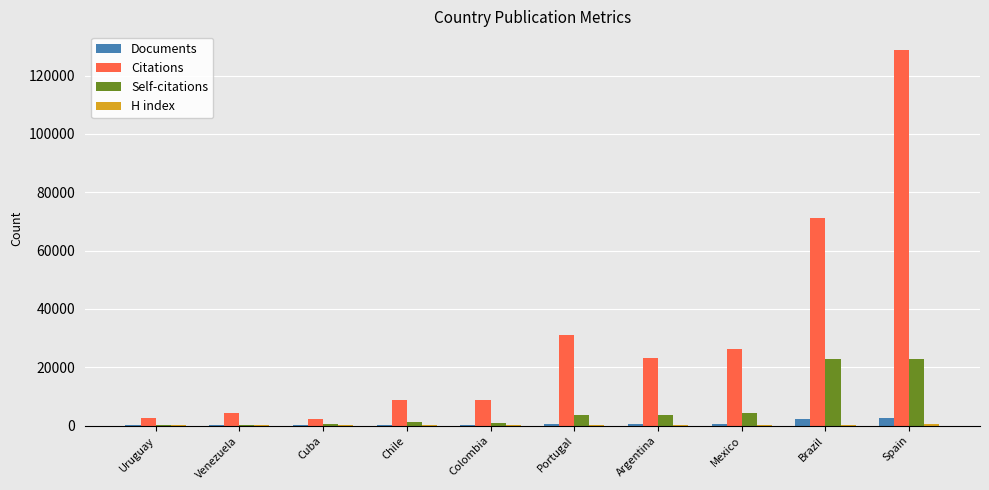

Is it true that Citations equals 2635 at Chile?

False